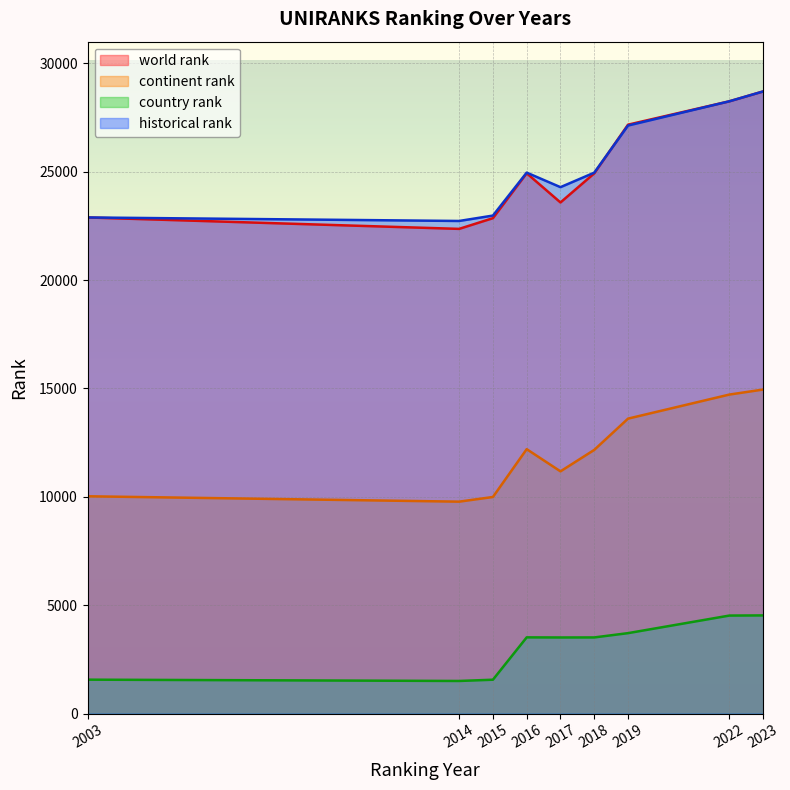

How many data points in continent rank are above 12165?

4